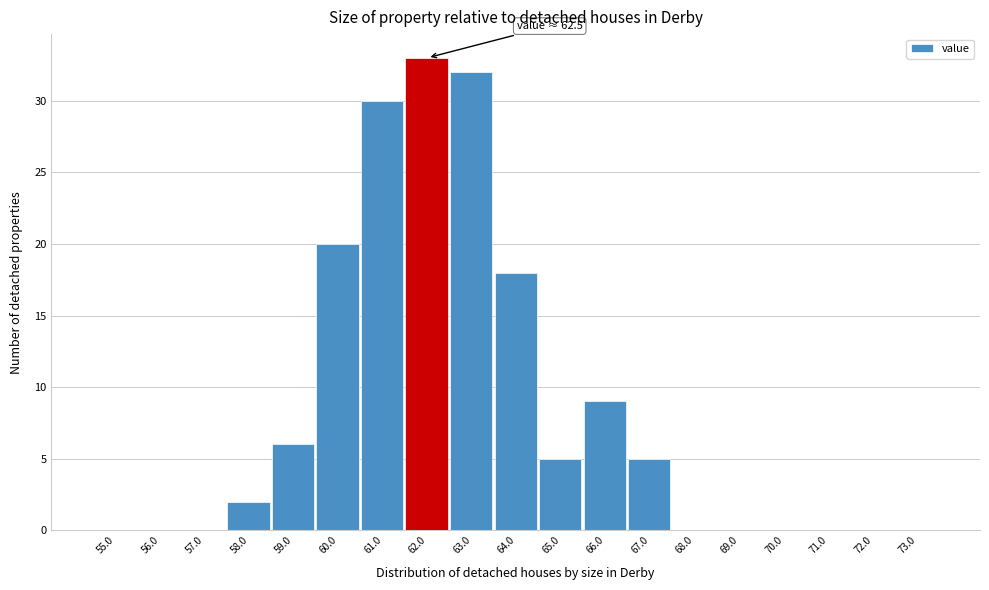

Reading left to right, extract all data points from this chart.

55.0=0	56.0=0	57.0=0	58.0=2	59.0=6	60.0=20	61.0=30	62.0=33	63.0=32	64.0=18	65.0=5	66.0=9	67.0=5	68.0=0	69.0=0	70.0=0	71.0=0	72.0=0	73.0=0